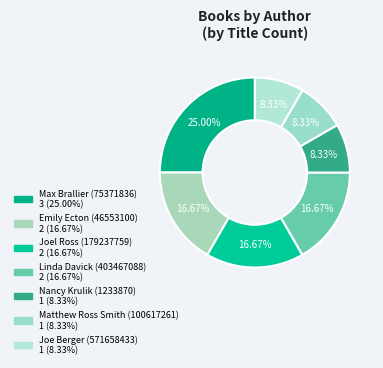

Count the number of slices in the pie.

7